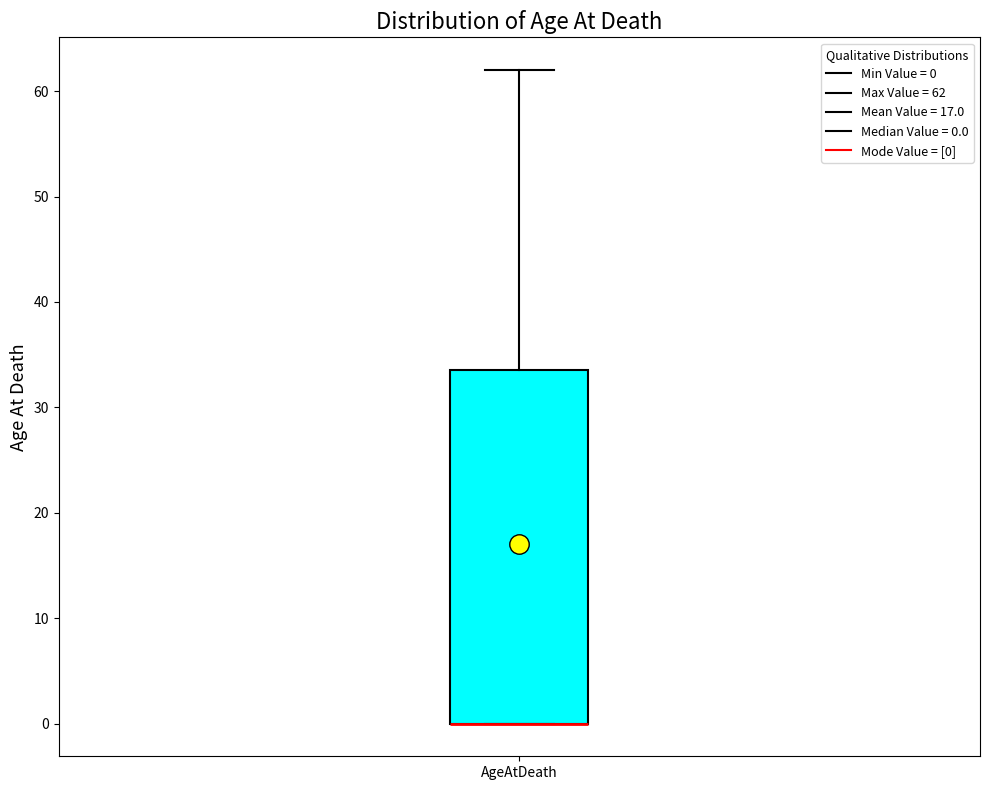

Transcribe this box plot: give where the median line is, the range the box spans, and where the two whiskers end, as read against the y-axis. The values are not printed on the chart, so give them approximately, as read against the axis.

median 0 (drawn on the box's lower edge), box 0 to 34, whiskers 0 to 62